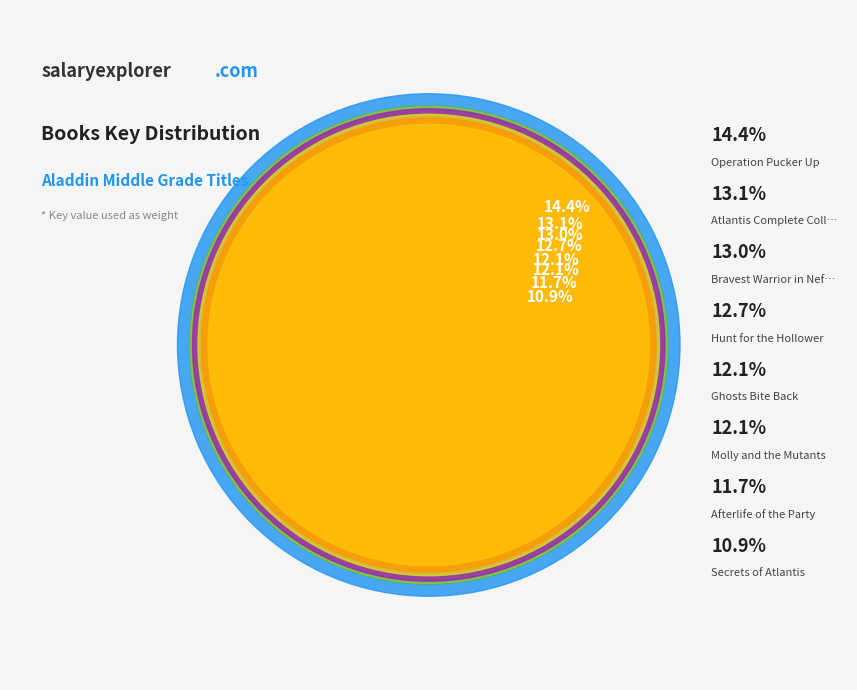

Is it true that Hunt for the Hollower is 13% of the pie?

True